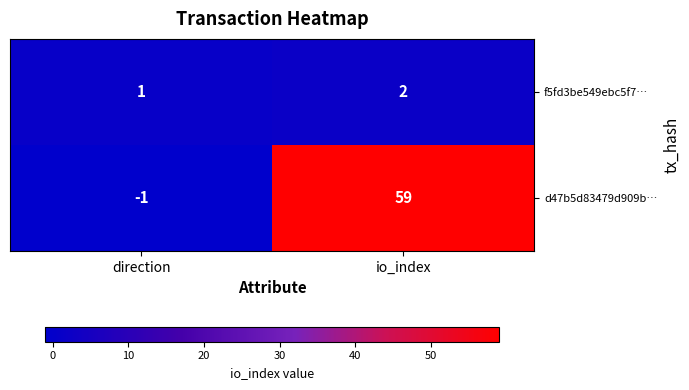

What is the sum of the f5fd3be549ebc5f7… values at io_index and direction?

3